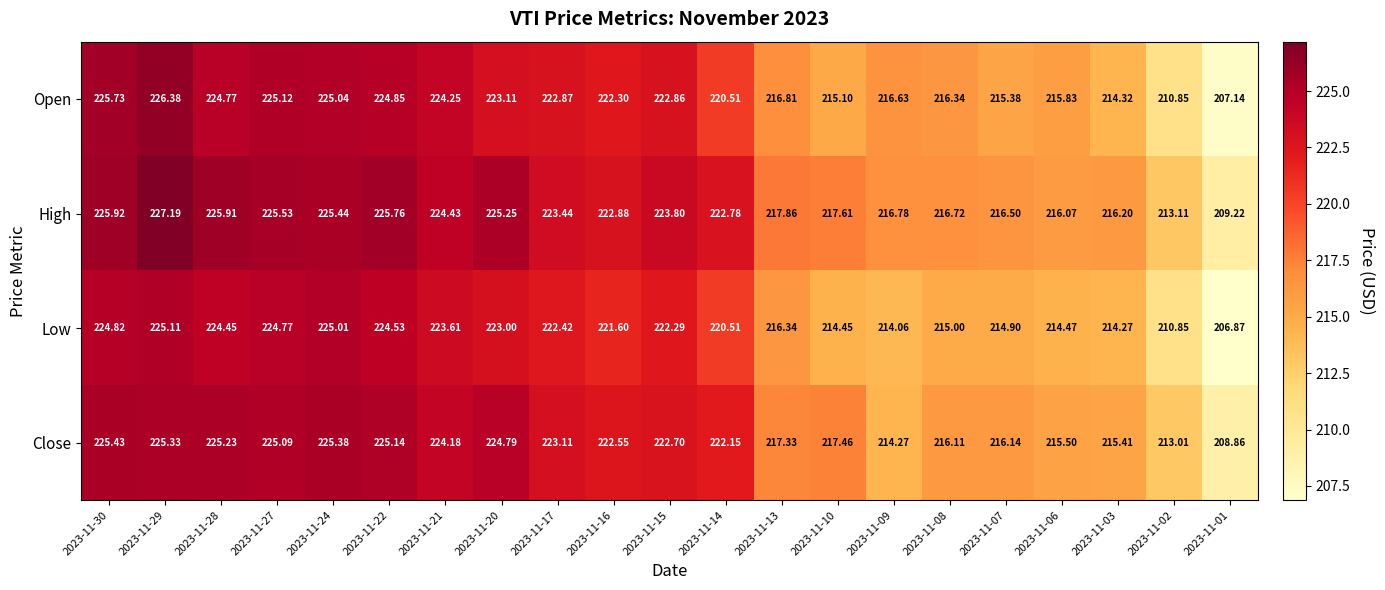

Is the value of Close at 2023-11-02 greater than the value of High at 2023-11-14?

No